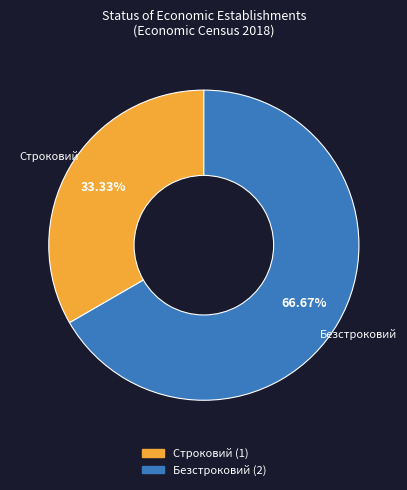

Does any single category account for the majority?

Yes